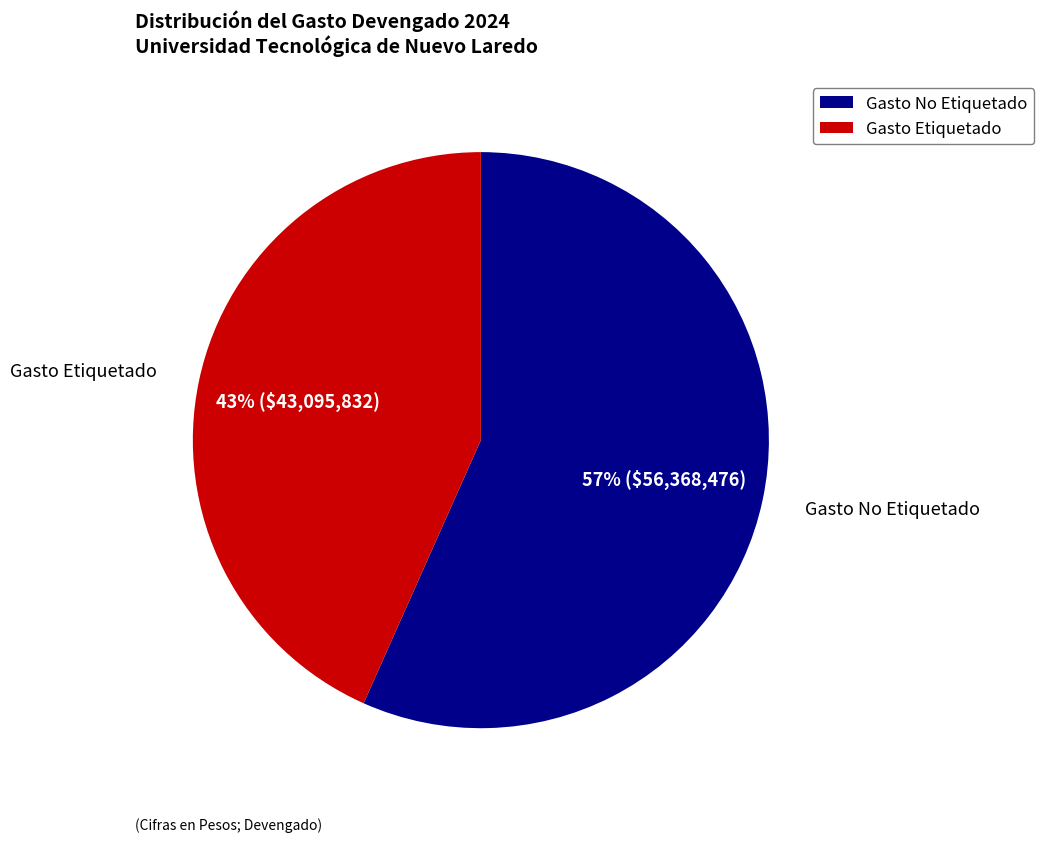

Count the number of slices in the pie.

2